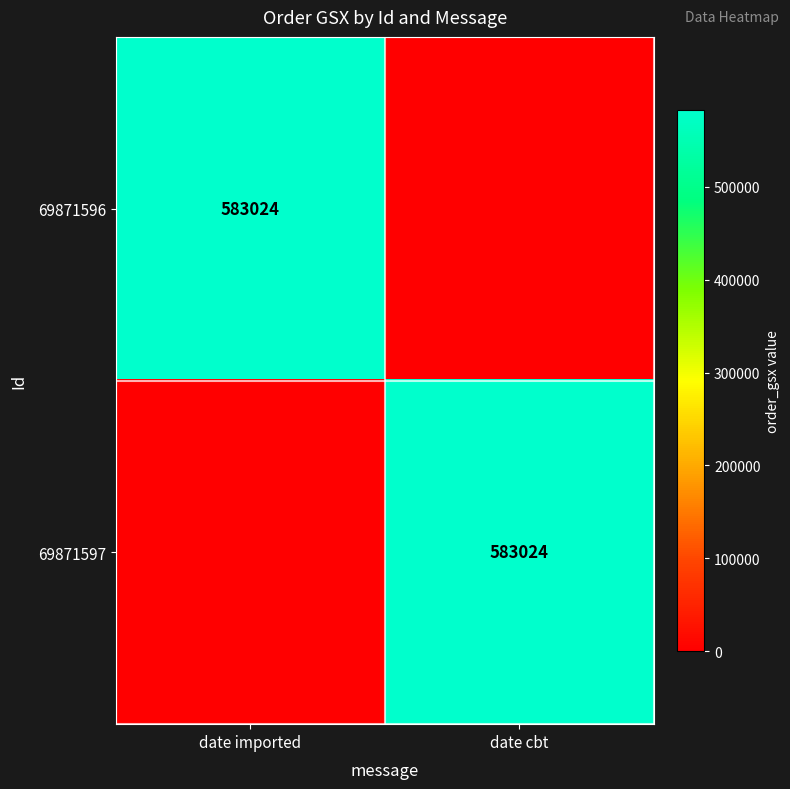

The 69871596 series shows 234470 at date imported. True or false?

False